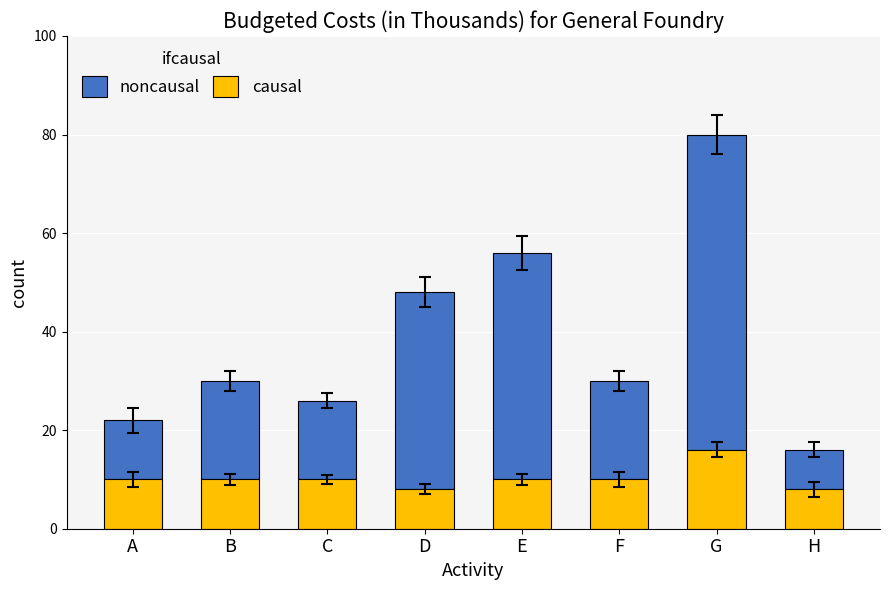

Are the bars grouped side by side (vs. stacked)?

No